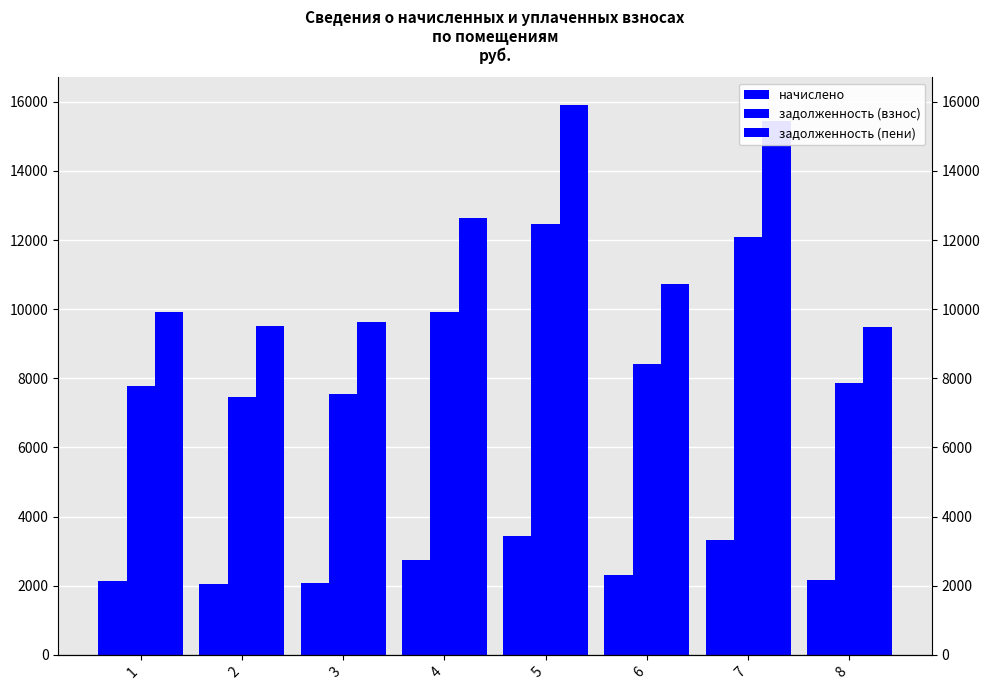

How many categories are shown in the chart?

8